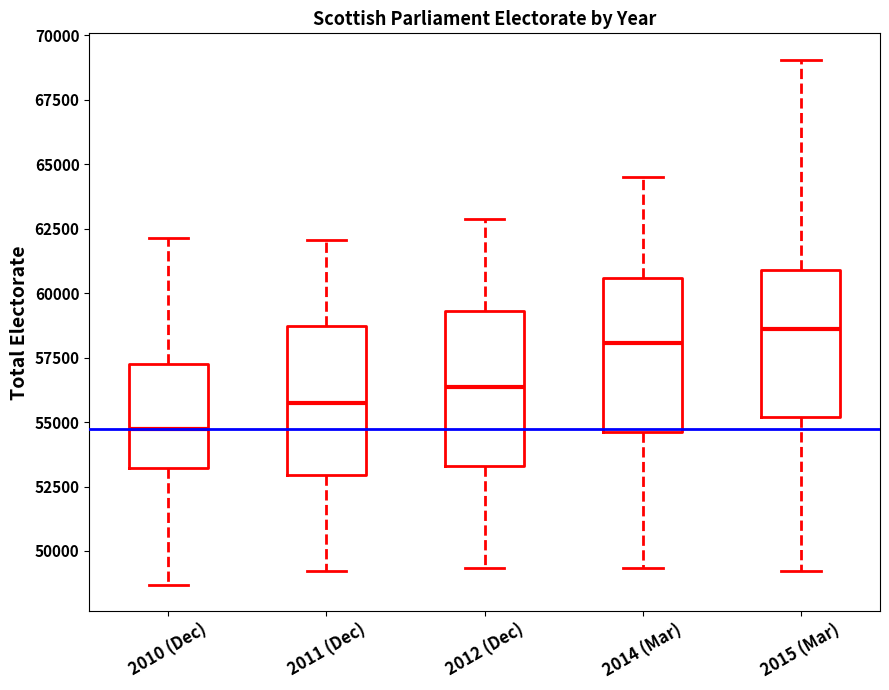

Reading left to right, read every box against the y-axis: the position of its median line, the range the box covers, and the ends of its whiskers. The values are not printed on the chart, so give them approximately, as read against the axis.

2010 (Dec): median 54500, box 53000 to 57500, whiskers 48500 to 62000
2011 (Dec): median 55500, box 53000 to 58500, whiskers 49000 to 62000
2012 (Dec): median 56500, box 53500 to 59500, whiskers 49500 to 63000
2014 (Mar): median 58000, box 54500 to 60500, whiskers 49500 to 64500
2015 (Mar): median 58500, box 55000 to 61000, whiskers 49000 to 69000